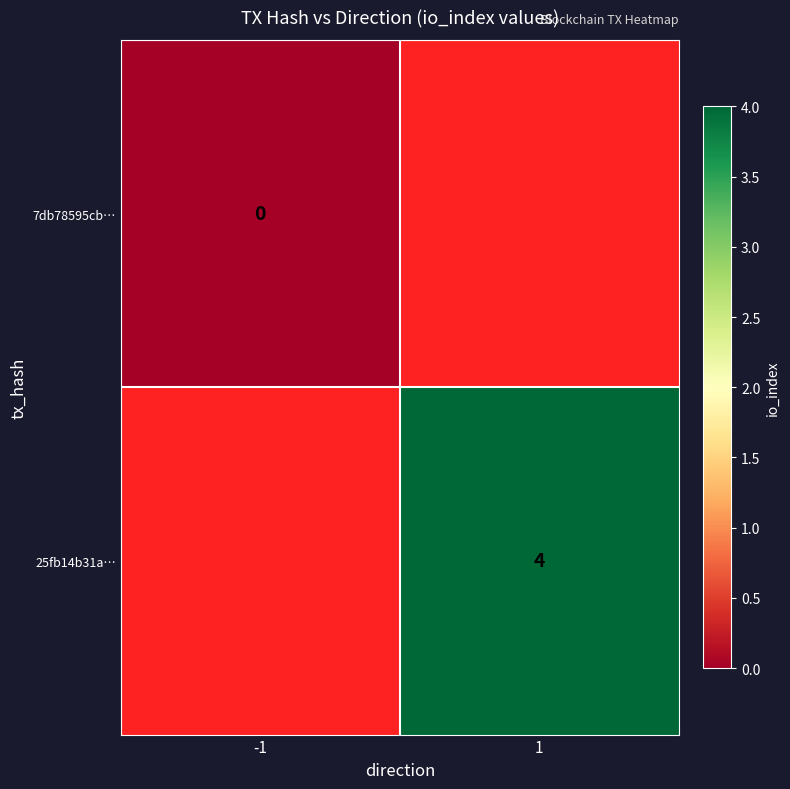

True or false: 25fb14b31a… has a value of 1 at 1.

False